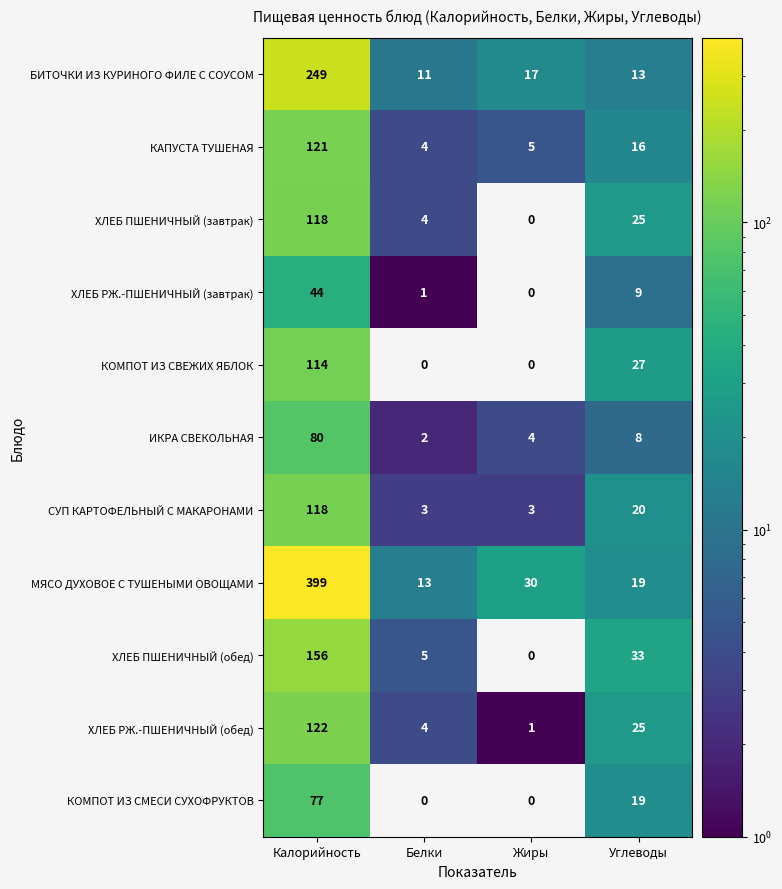

Which series has the largest total across all categories?

МЯСО ДУХОВОЕ С ТУШЕНЫМИ ОВОЩАМИ